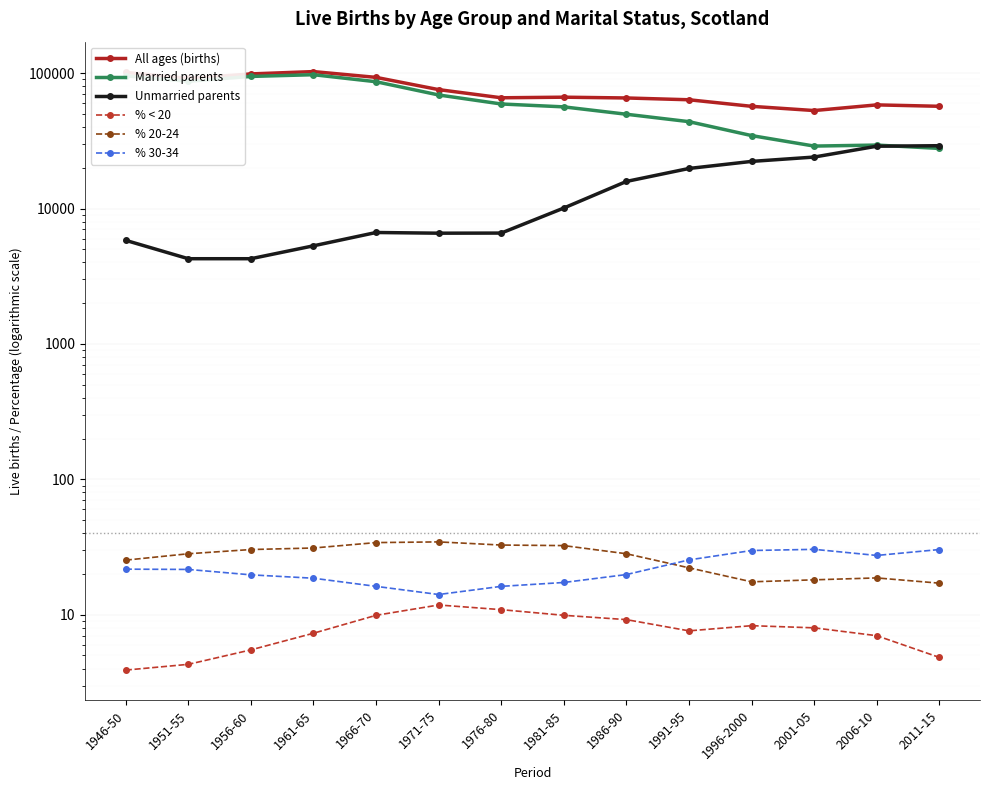

At how many categories does at least one series exceed 8497?

14